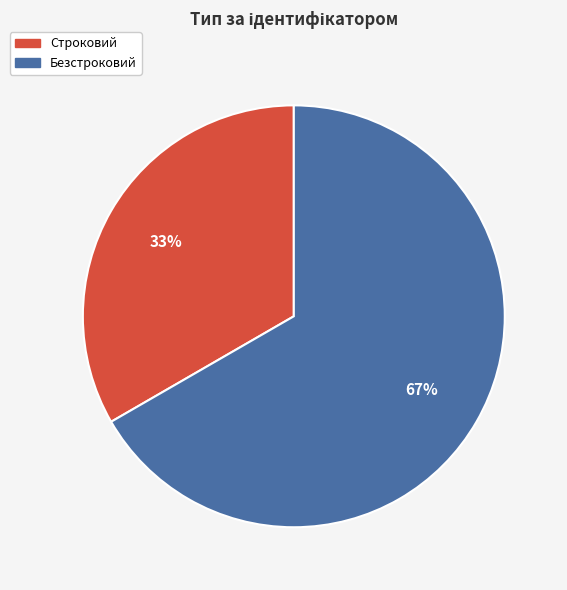

How many segments does this pie chart have?

2